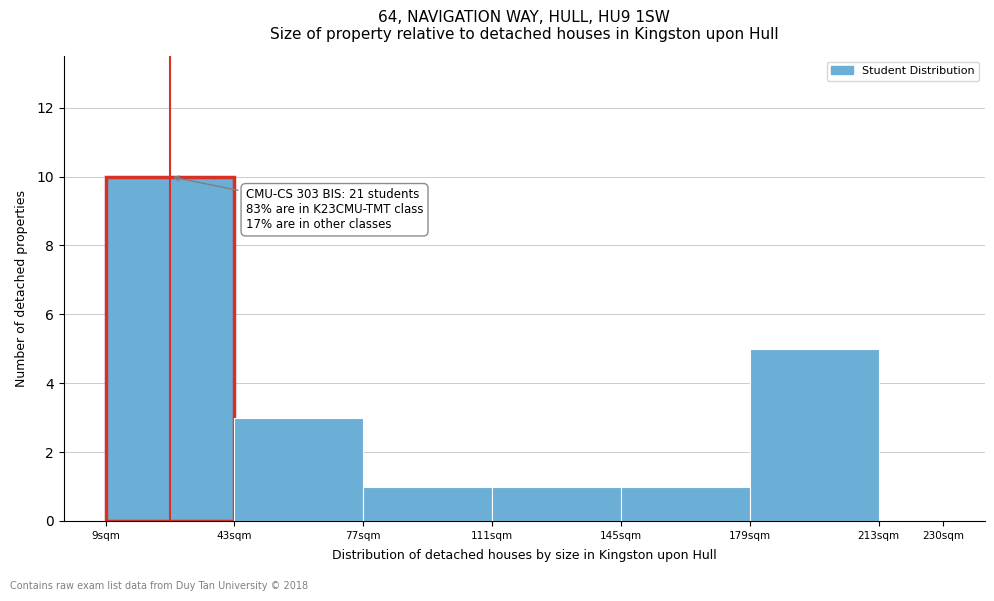

Which range on the x-axis has the tallest bar?

9 to 43